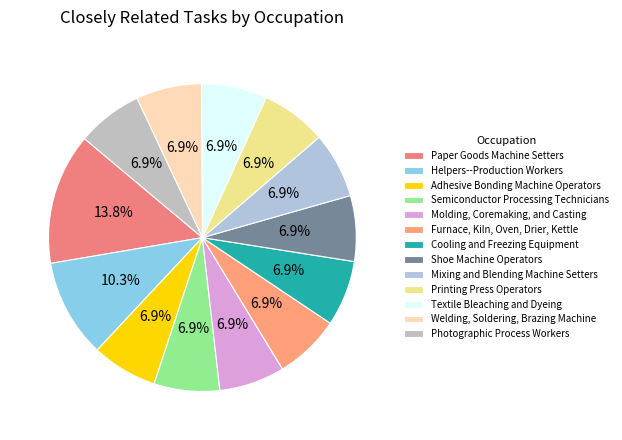

Does Welding, Soldering, Brazing Machine account for over 50% of the chart?

No